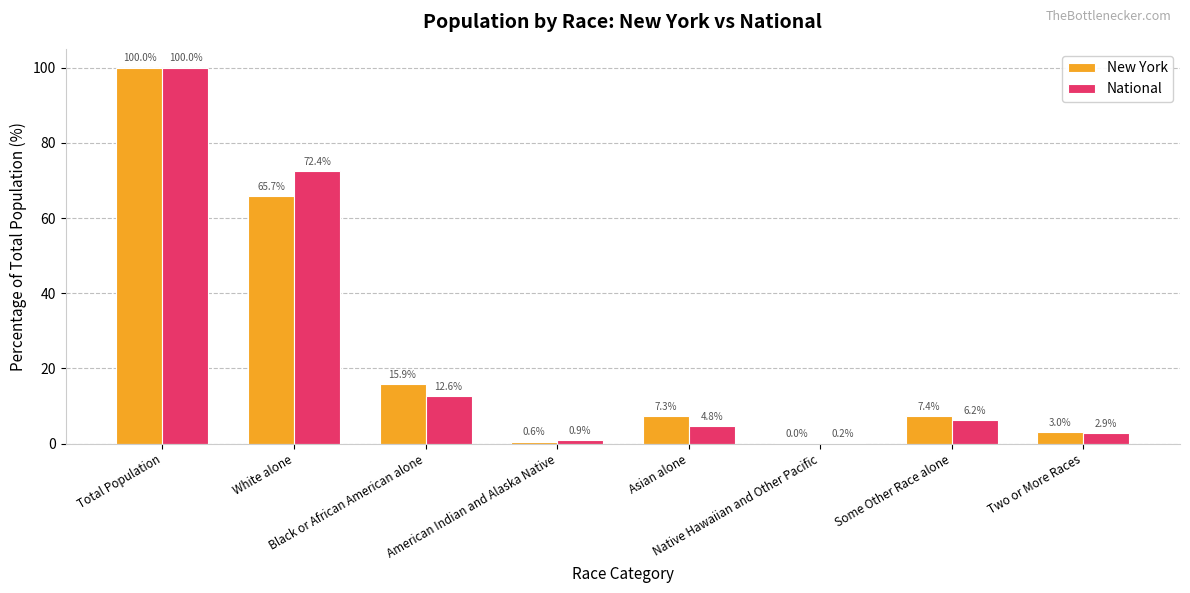

Which category has the highest value in the National series?

Total Population